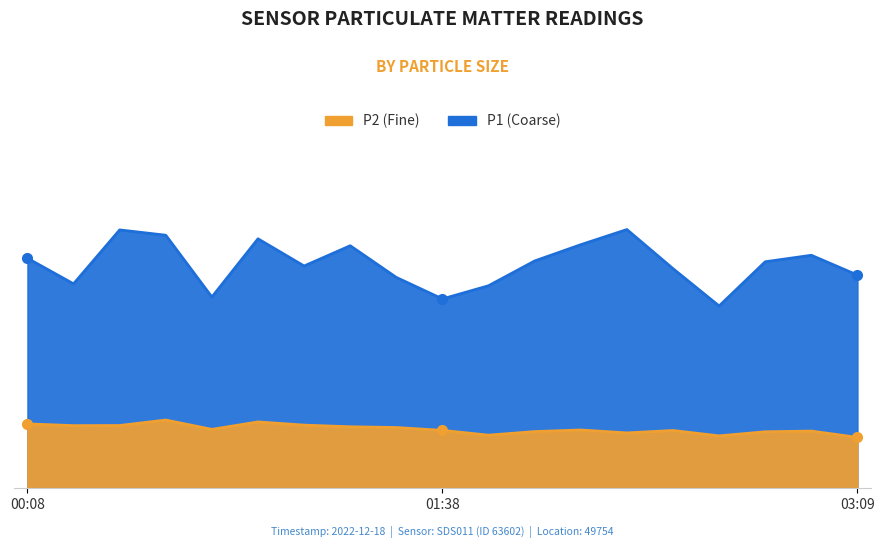

How many categories are shown in the chart?

19